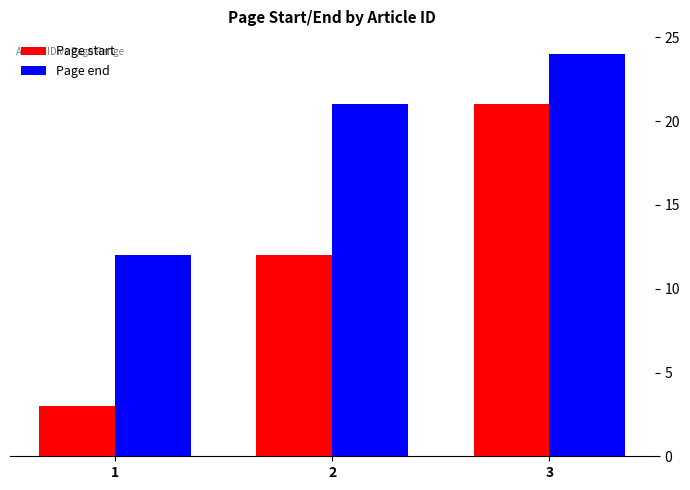

What is the difference between the highest and lowest values at 1?

9